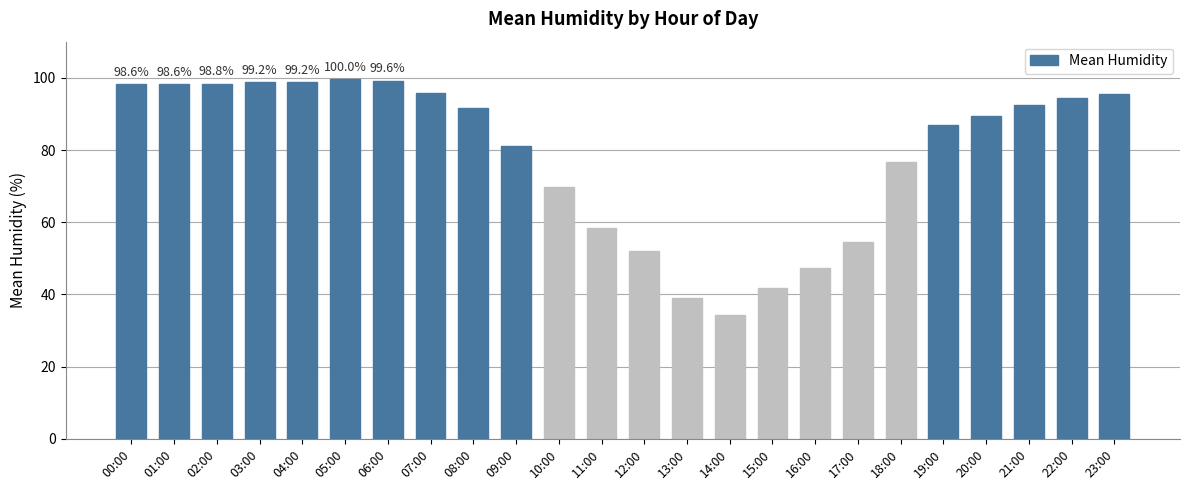

The chart shows a value of 150.0 at 06:00. True or false?

False